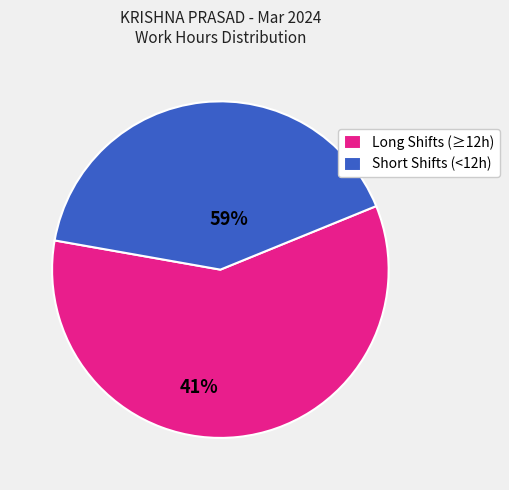

Which category has the biggest portion of the pie?

Long Shifts (≥12h)